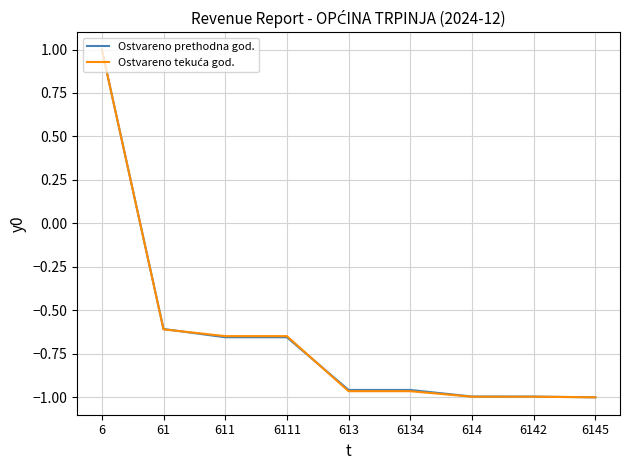

Which category has the highest value across all series?

6